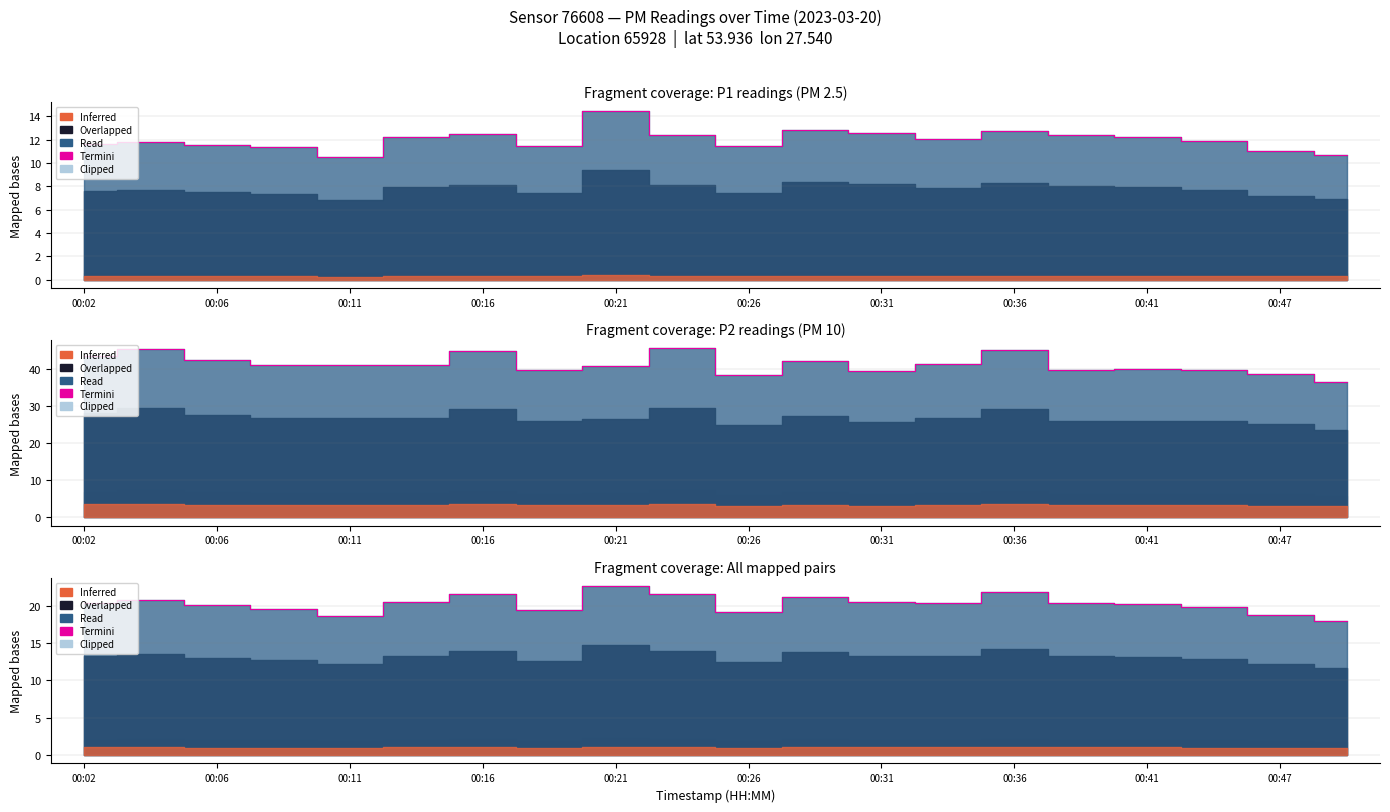

True or false: the data shows 30.1 at 00:47.

False